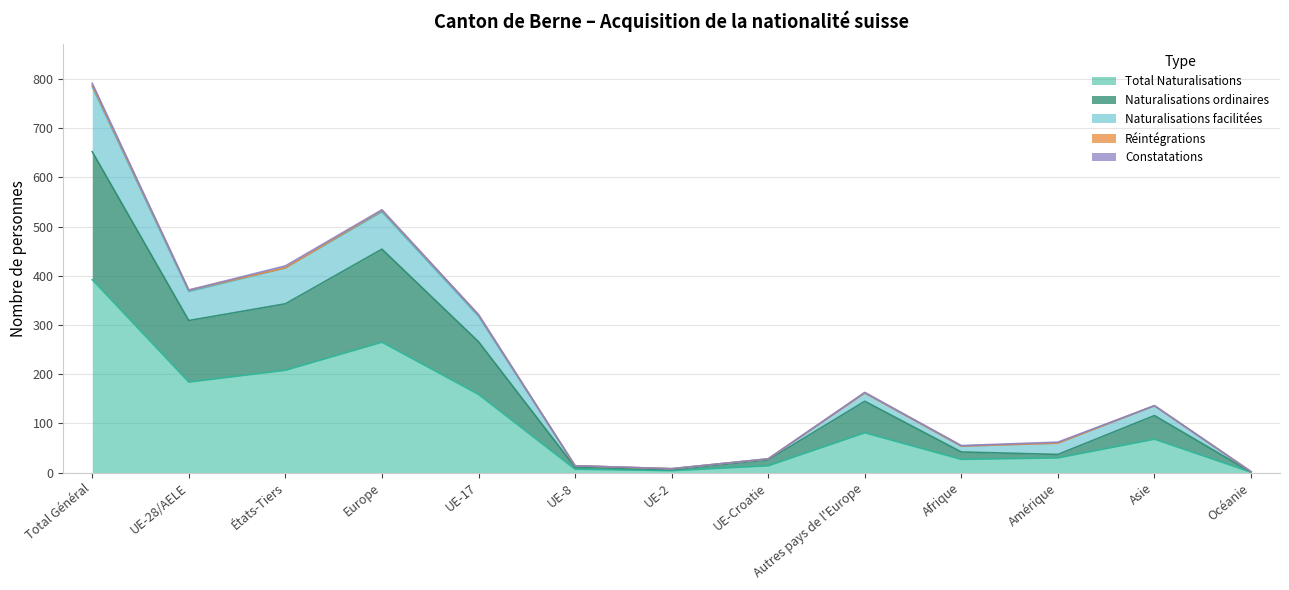

Is it true that Naturalisations facilitées equals 1371 at Total Général?

False